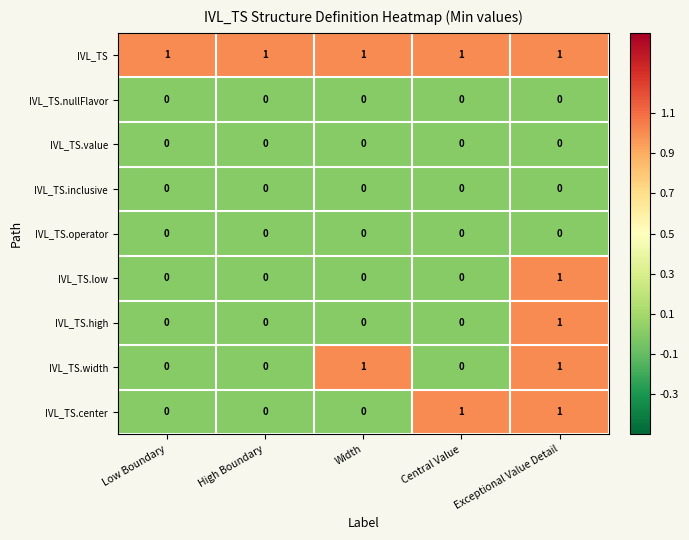

Is it true that IVL_TS.operator equals 0 at Central Value?

True